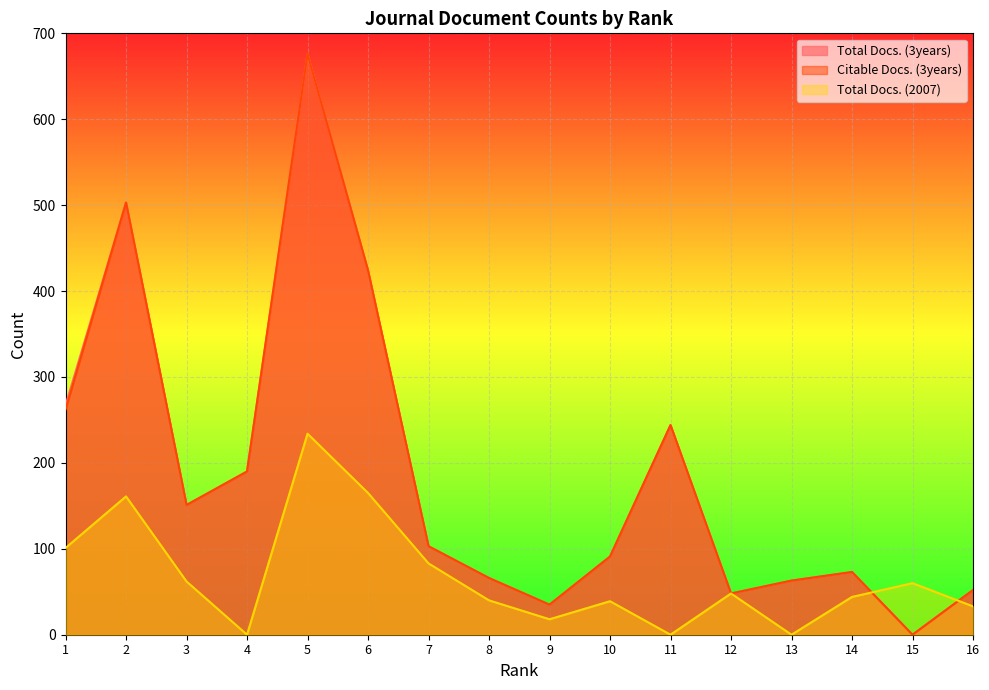

List the labels in order of Total Docs. (2007) value, largest first.

5, 6, 2, 1, 7, 3, 15, 12, 14, 8, 10, 16, 9, 4, 11, 13